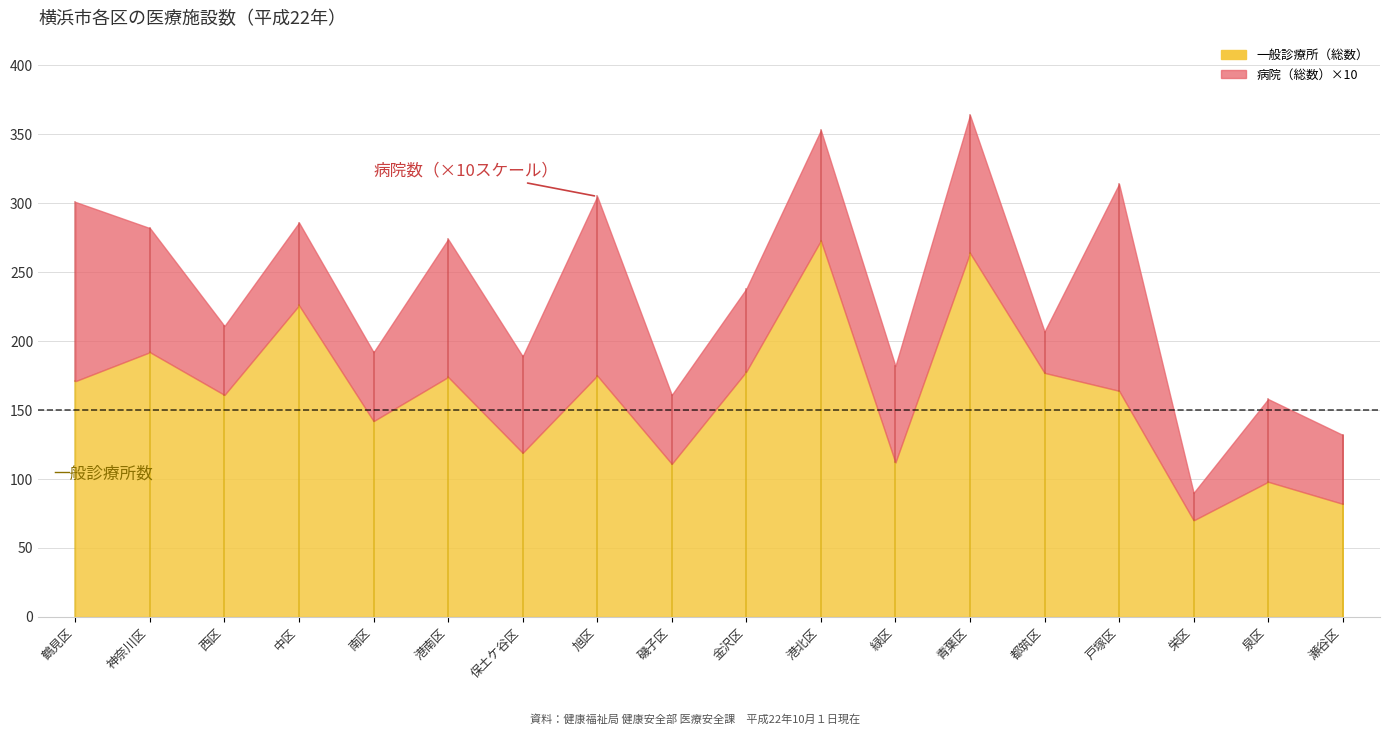

The value of 一般診療所（総数） at 中区 is 74. True or false?

False